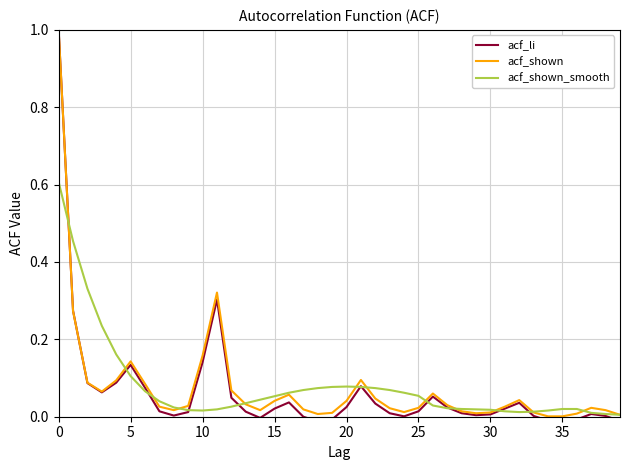

How many distinct data groups are displayed?

3